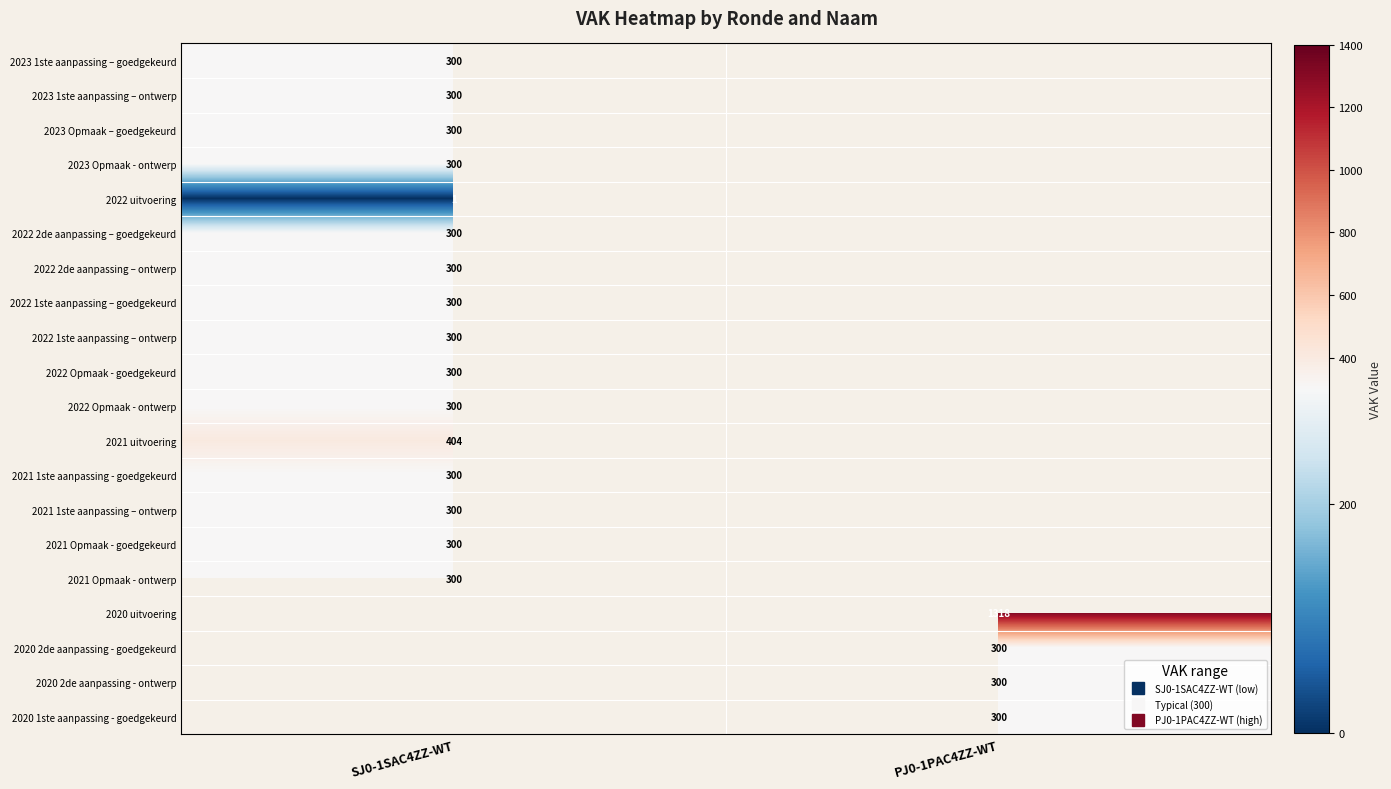

The value of 2021 1ste aanpassing - goedgekeurd at SJ0-1SAC4ZZ-WT is 300.0. True or false?

True